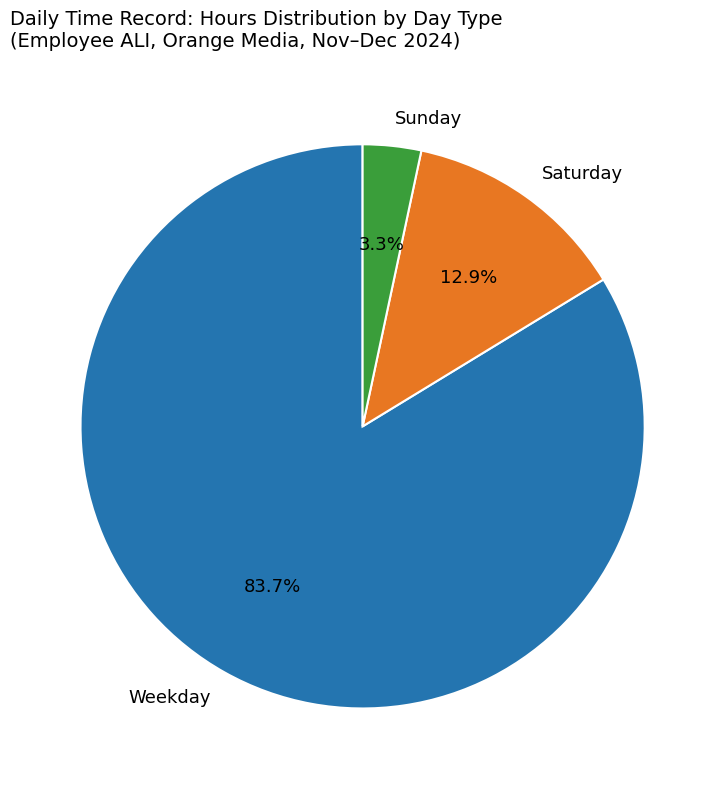

Do Weekday and Sunday together represent more than half of the pie?

Yes